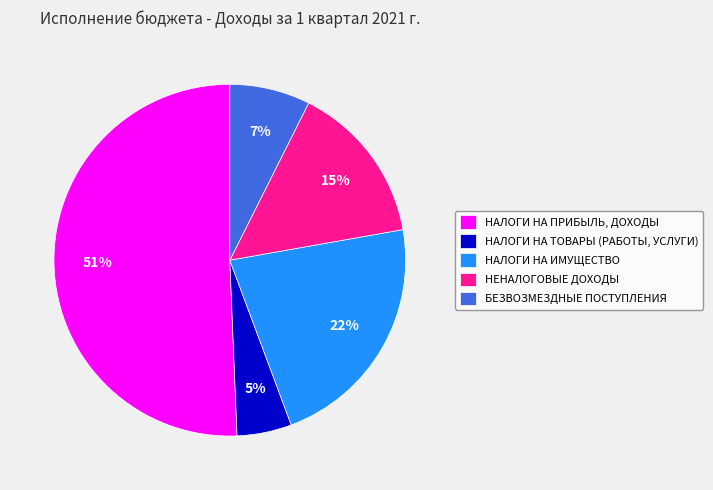

What is the largest slice in the pie chart?

НАЛОГИ НА ПРИБЫЛЬ, ДОХОДЫ